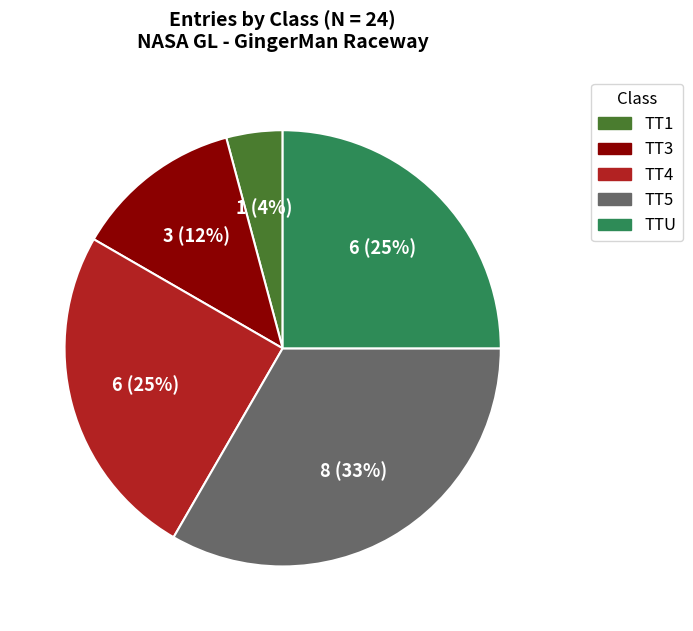

How many segments does this pie chart have?

5